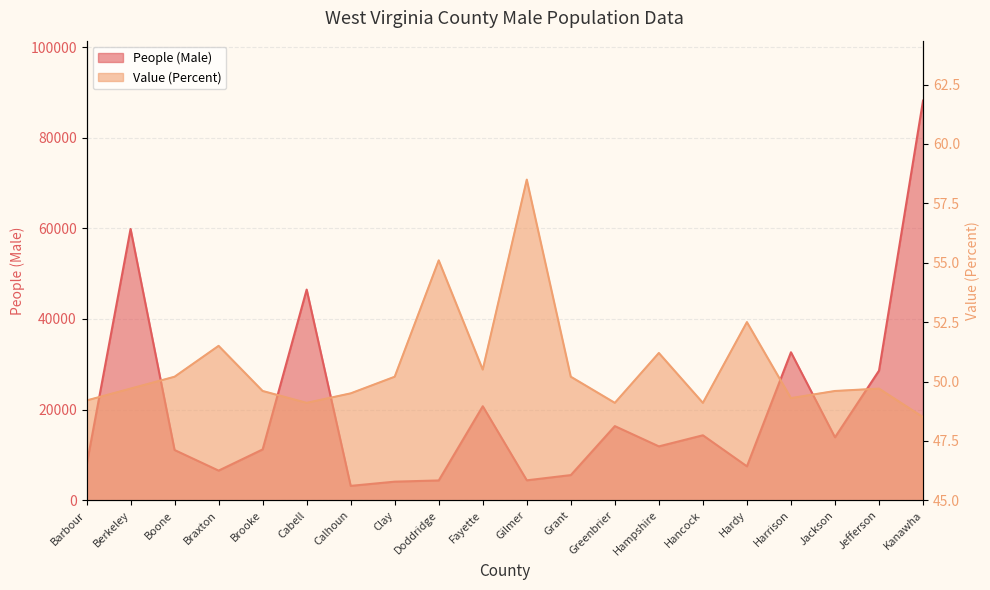

Reading left to right, list all the values displayed in this chart.

People (Male): Barbour=7678.0	Berkeley=59863.0	Boone=11084.0	Braxton=6541.0	Brooke=11216.0	Cabell=46485.0	Calhoun=3175.0	Clay=4105.0	Doddridge=4371.0	Fayette=20745.0	Gilmer=4399.0	Grant=5556.0	Greenbrier=16360.0	Hampshire=11890.0	Hancock=14337.0	Hardy=7486.0	Harrison=32654.0	Jackson=13893.0	Jefferson=28602.0	Kanawha=88180.0
Value (Percent): Barbour=49.2	Berkeley=49.7	Boone=50.2	Braxton=51.5	Brooke=49.6	Cabell=49.1	Calhoun=49.5	Clay=50.2	Doddridge=55.1	Fayette=50.5	Gilmer=58.5	Grant=50.2	Greenbrier=49.1	Hampshire=51.2	Hancock=49.1	Hardy=52.5	Harrison=49.3	Jackson=49.6	Jefferson=49.7	Kanawha=48.5